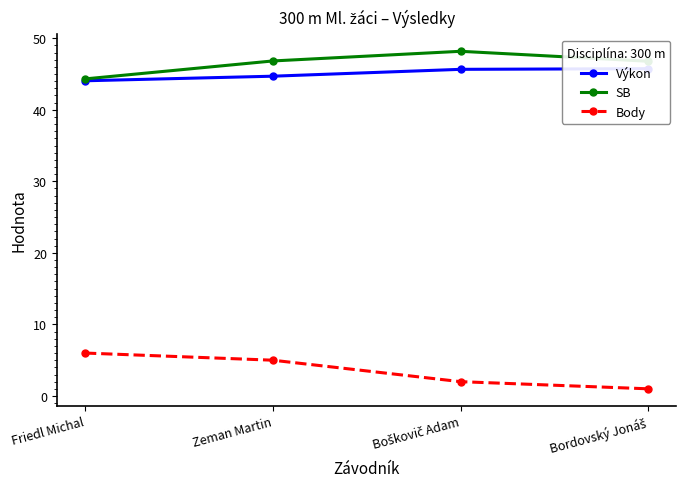

How many lines are shown in the chart?

3